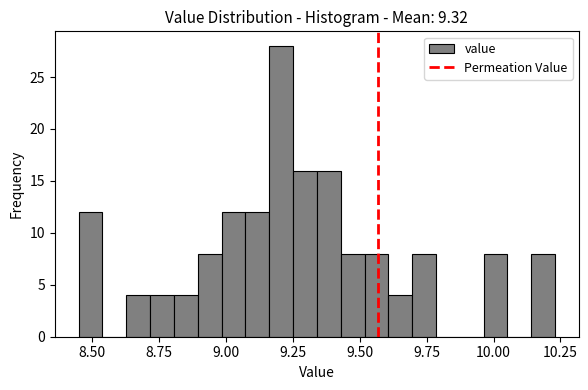

Read against the x-axis, roughly where is the centre of the tallest bar?

9.20